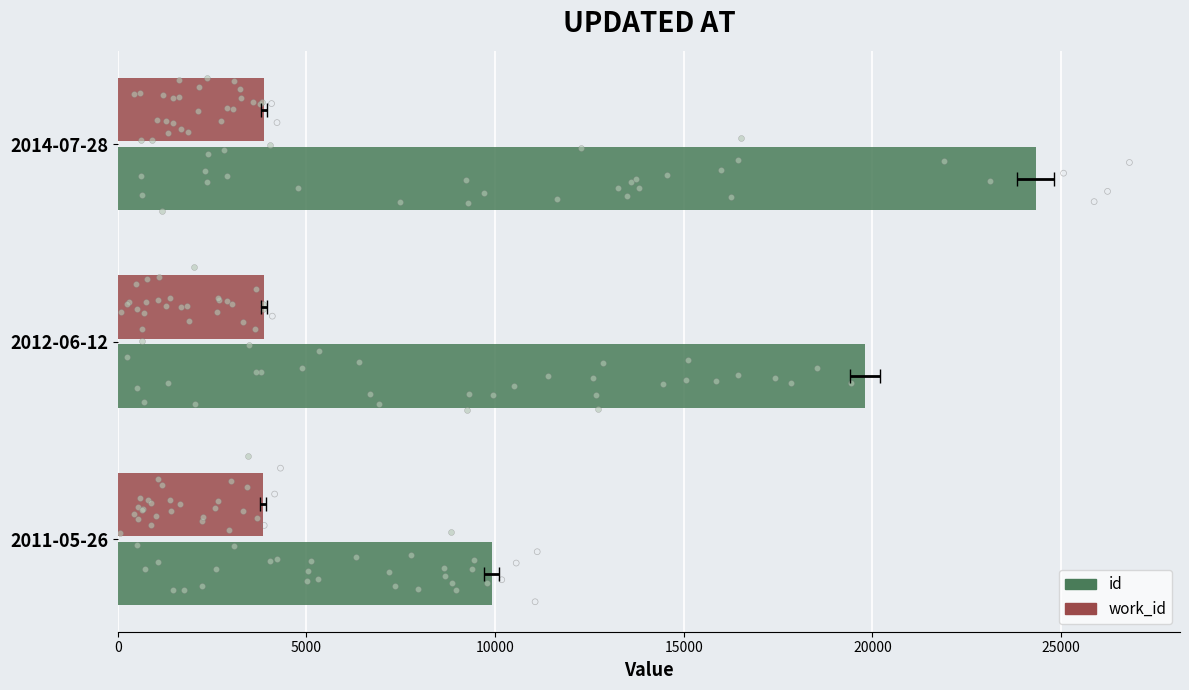

Which series reaches the maximum Y coordinate?

id